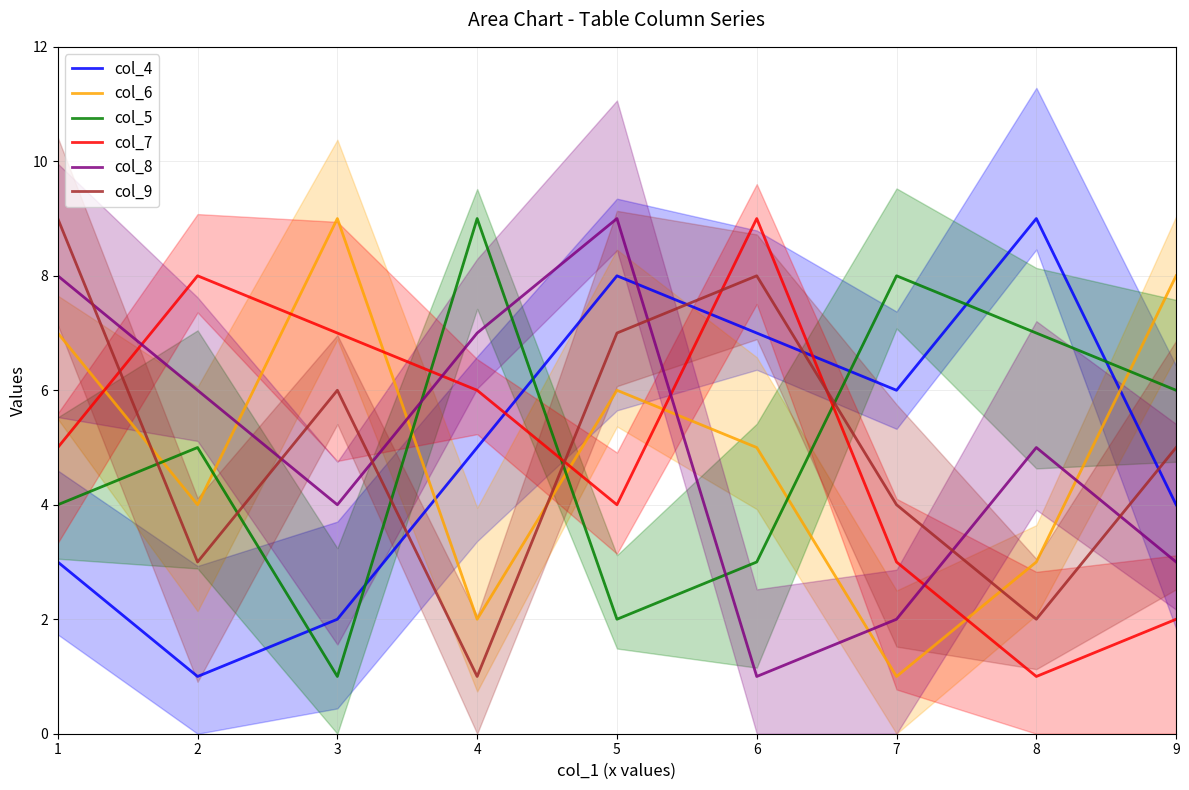

Reading left to right, extract all data points from this chart.

col_4: 1=3	2=1	3=2	4=5	5=8	6=7	7=6	8=9	9=4
col_6: 1=7	2=4	3=9	4=2	5=6	6=5	7=1	8=3	9=8
col_5: 1=4	2=5	3=1	4=9	5=2	6=3	7=8	8=7	9=6
col_7: 1=5	2=8	3=7	4=6	5=4	6=9	7=3	8=1	9=2
col_8: 1=8	2=6	3=4	4=7	5=9	6=1	7=2	8=5	9=3
col_9: 1=9	2=3	3=6	4=1	5=7	6=8	7=4	8=2	9=5